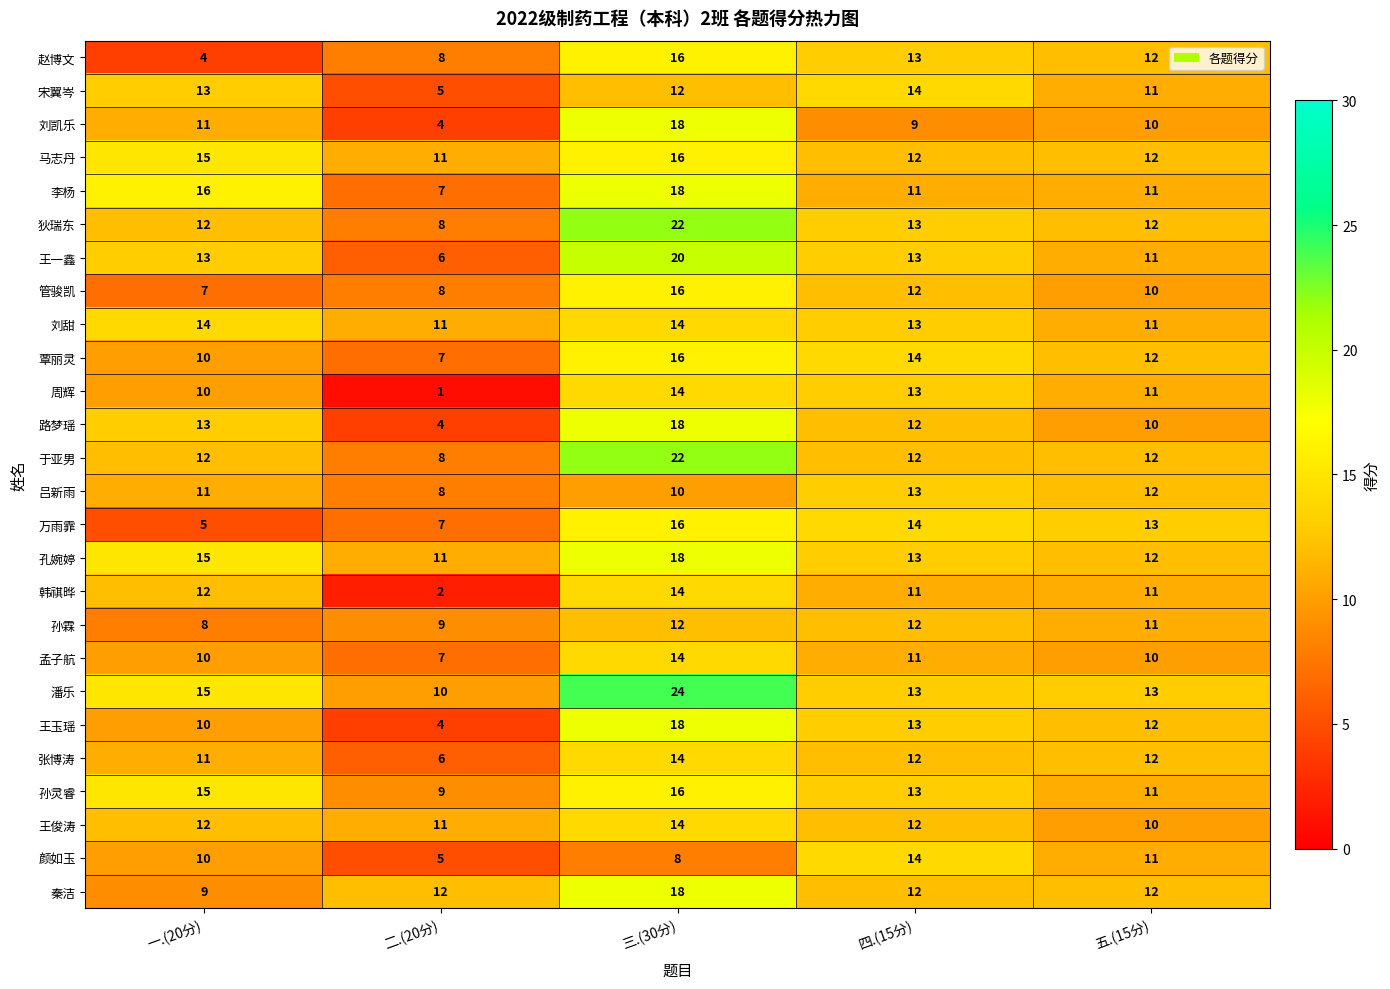

Between 一.(20分) and 三.(30分), which series saw the biggest shift?

赵博文